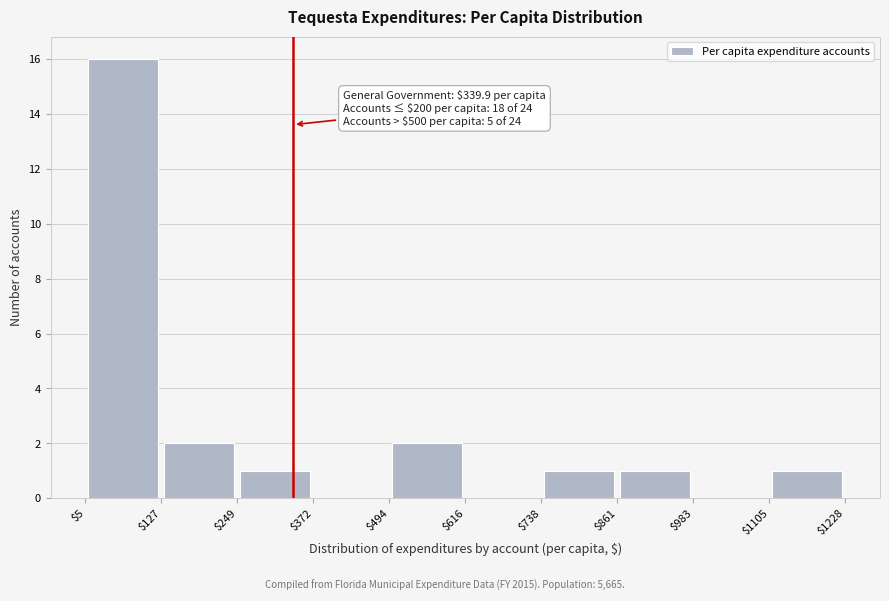

Over which range of the x-axis is the bar tallest?

$5 to $127